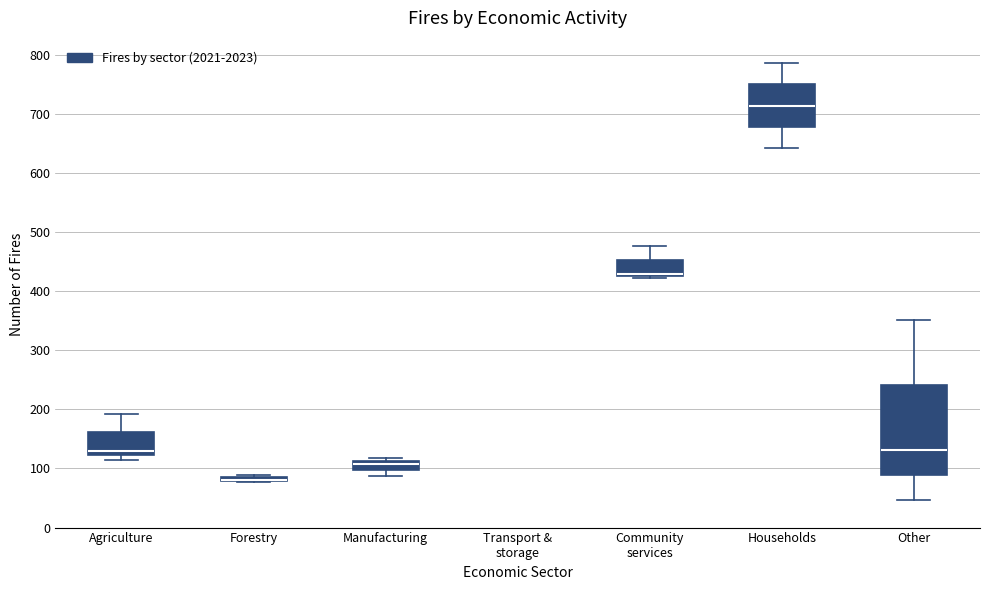

Where is the upper edge of the box for Manufacturing on the y-axis? The values are not printed on the chart, so give them approximately, as read against the axis.

110